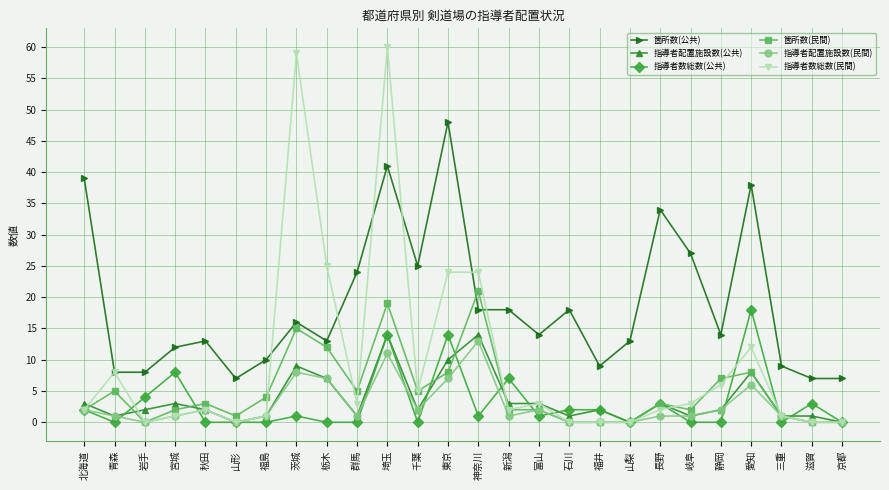

What is the minimum value for 箇所数(公共)?

7